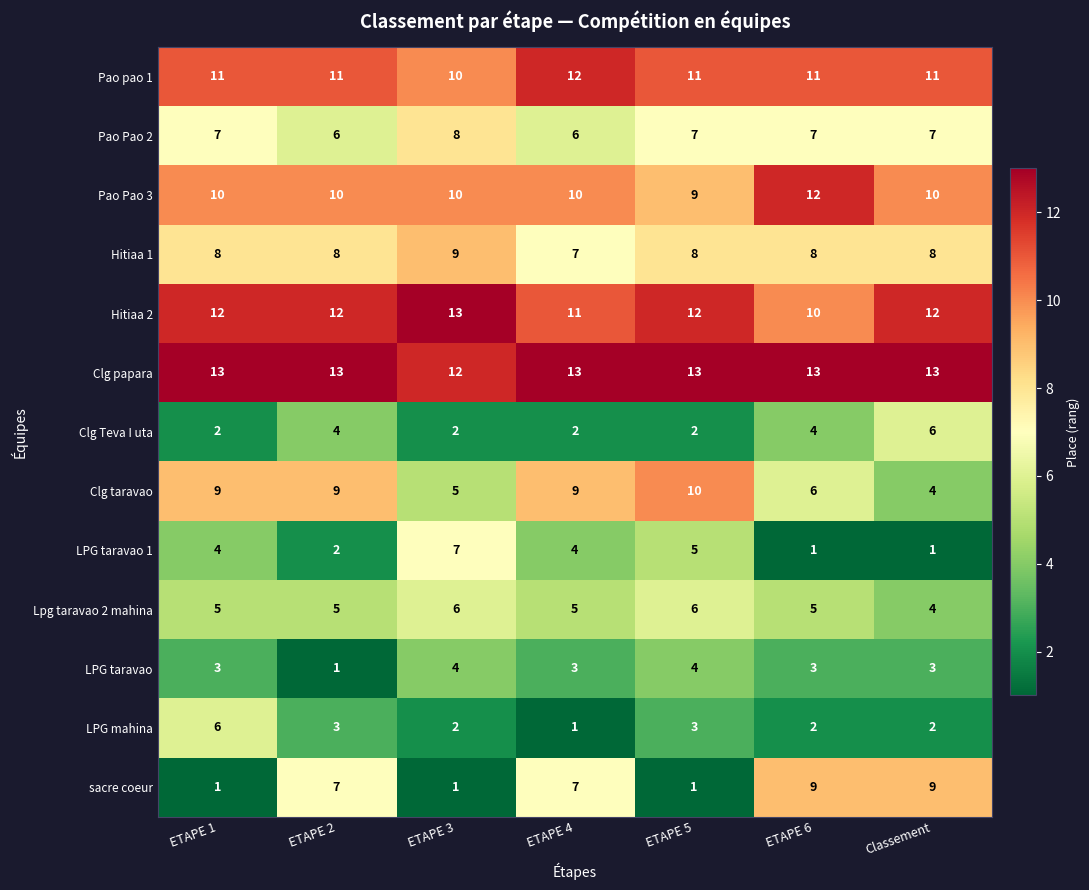

At how many categories does at least one series exceed 1?

7